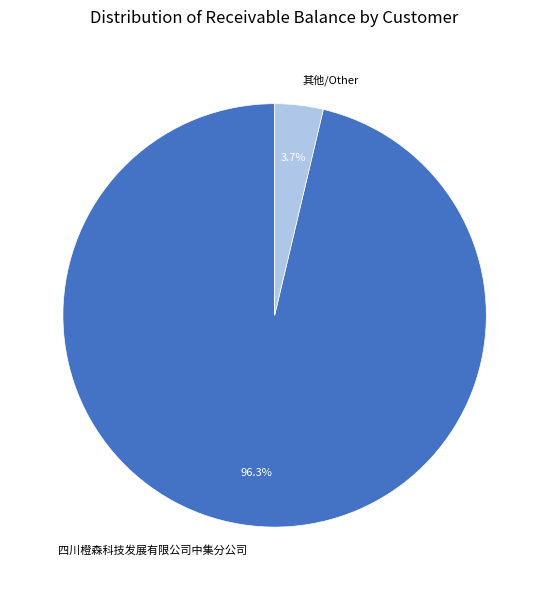

Is there any slice that represents more than half of the pie?

Yes